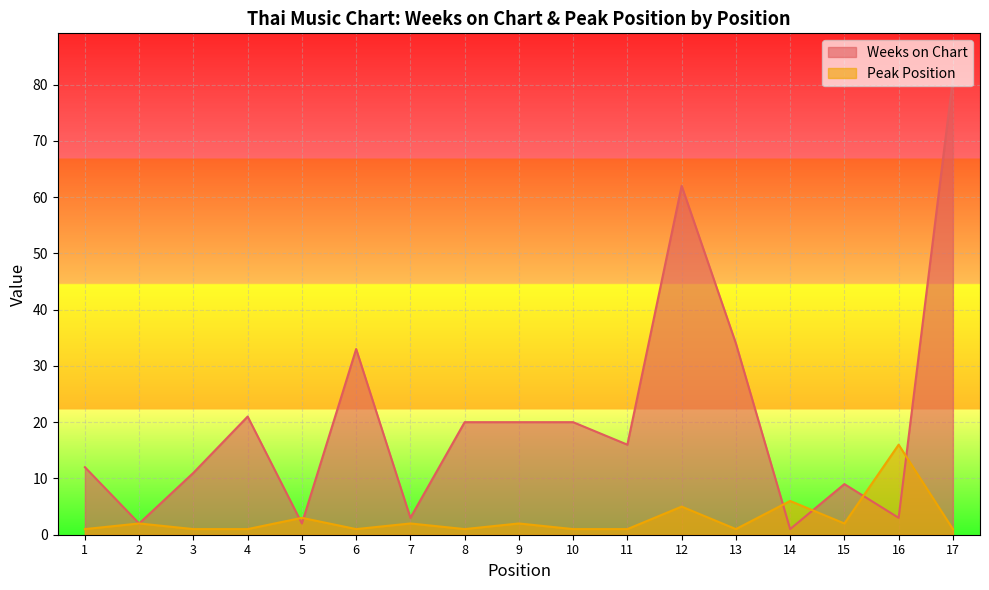

How many lines are shown in the chart?

2